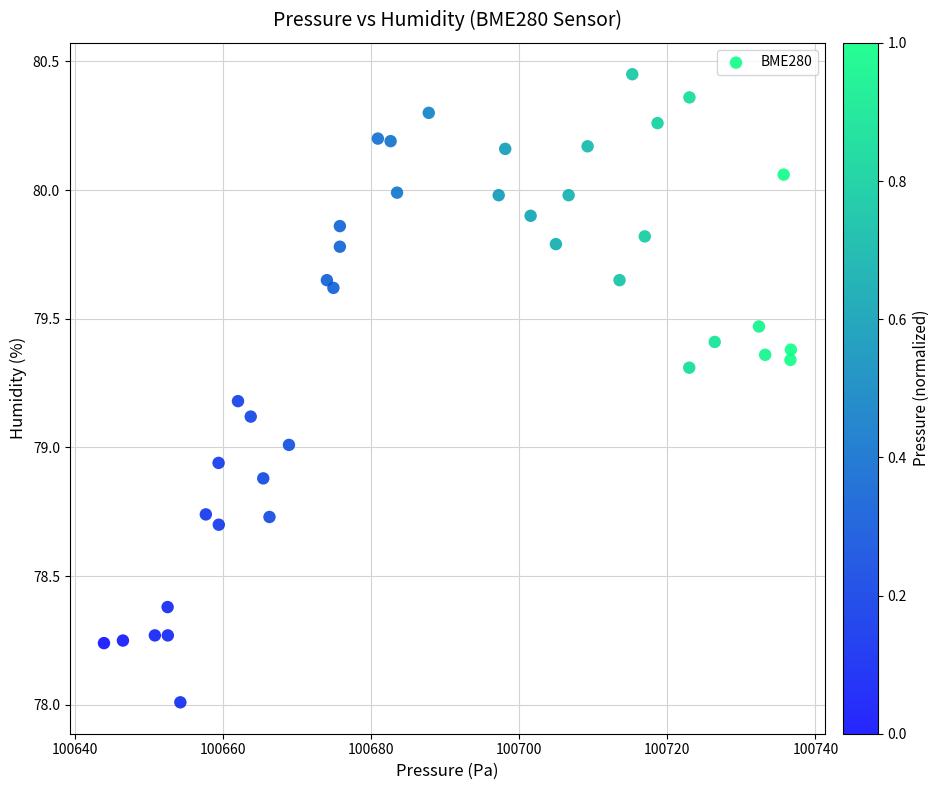

What is the range of X values (max minus min)?

92.7